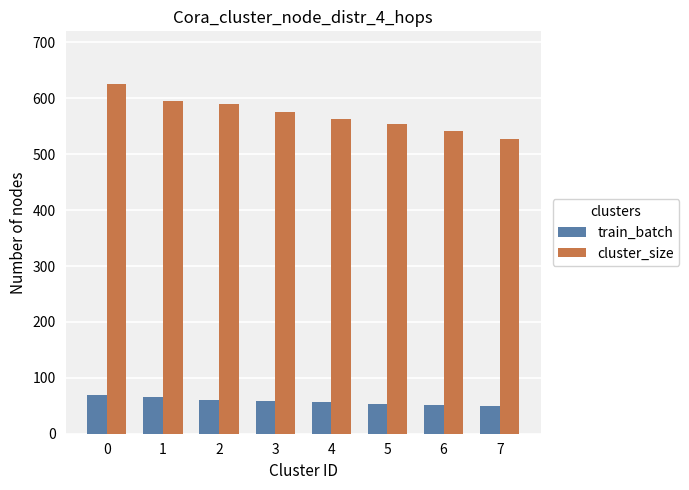

What is the smallest value displayed?

50